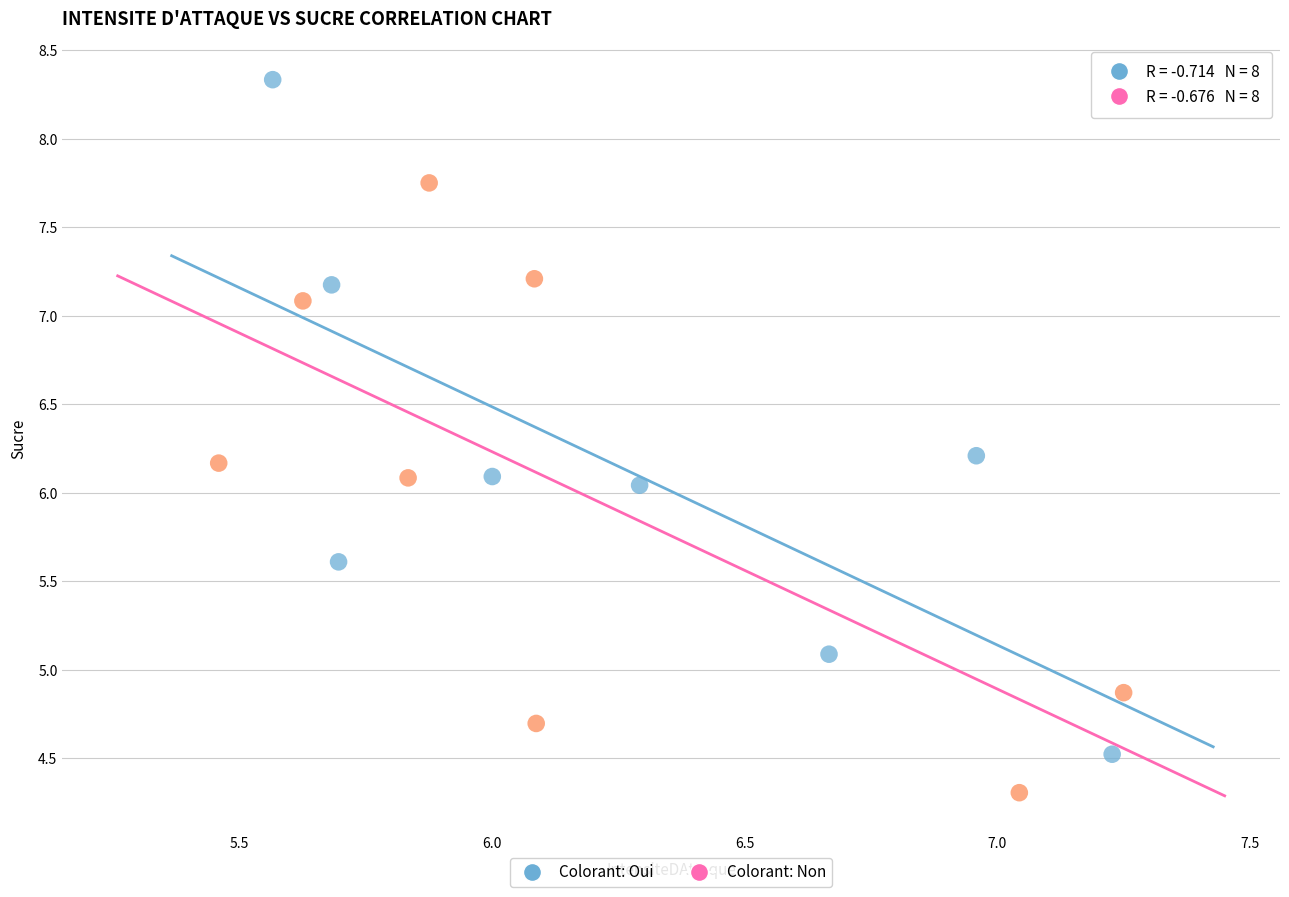

Which series has the widest spread of Y values?

Colorant: Oui